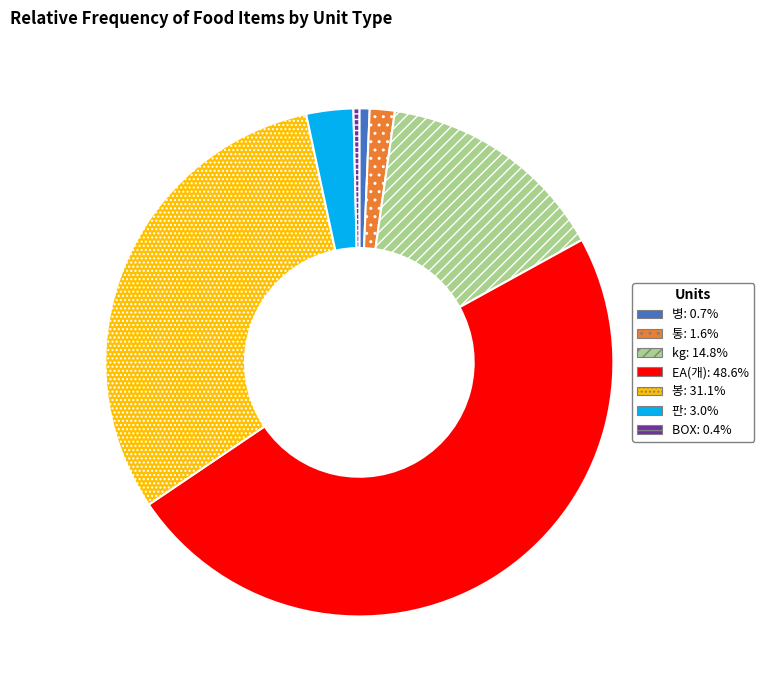

Approximately how many times larger is the value at kg compared to 통?

9.3